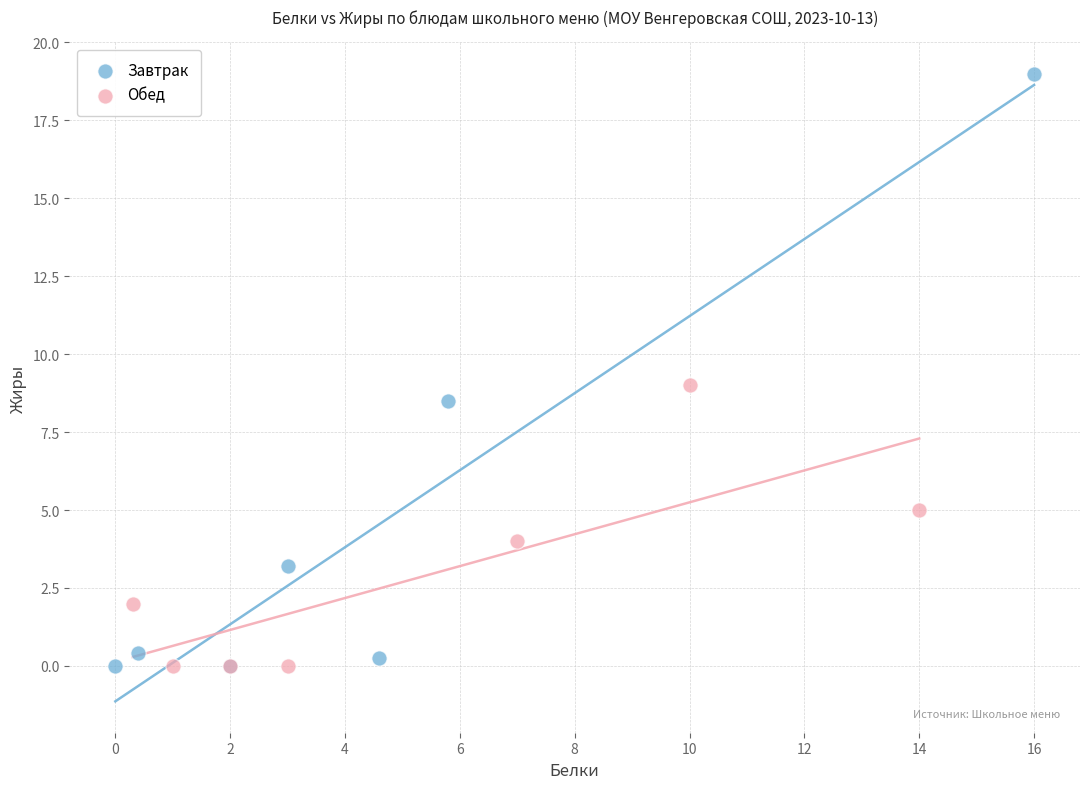

Which series has the largest Y range (max minus min)?

Завтрак